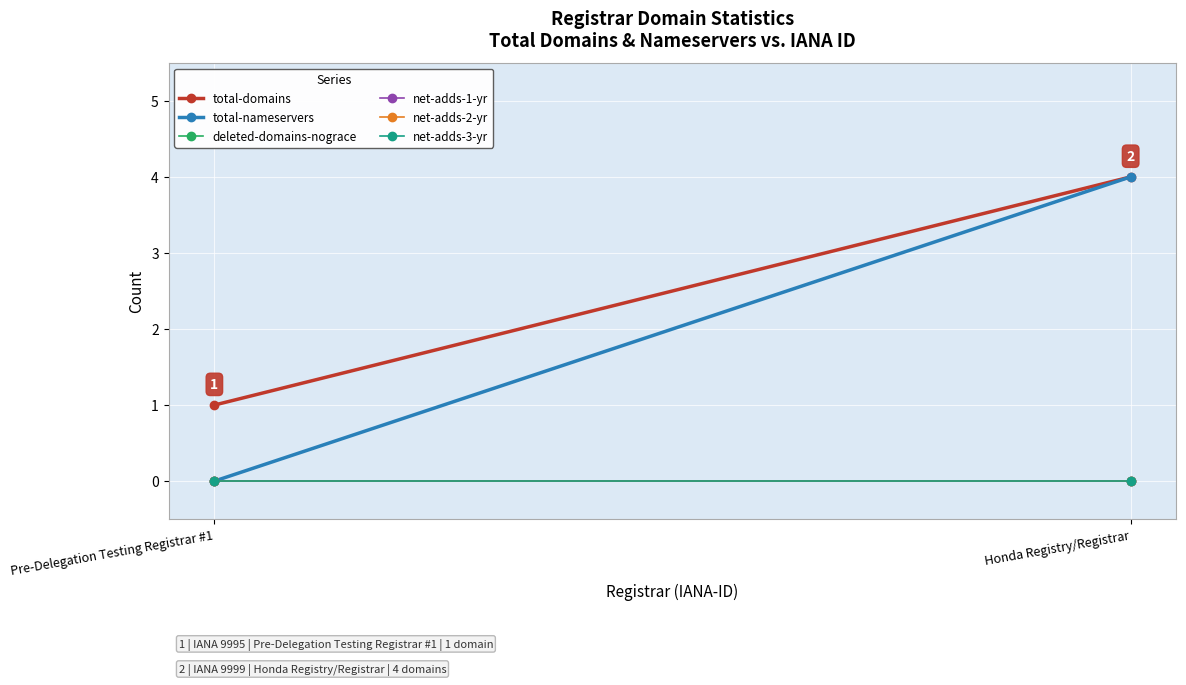

Which label corresponds to the smallest value in the chart?

Pre-Delegation Testing Registrar #1